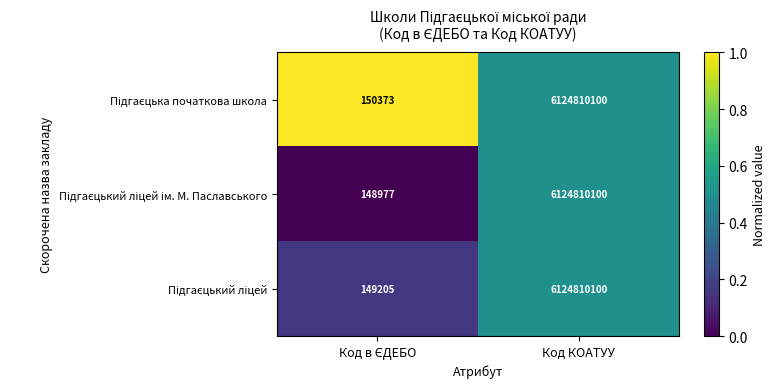

At which category is the sum across all series the highest?

Код КОАТУУ